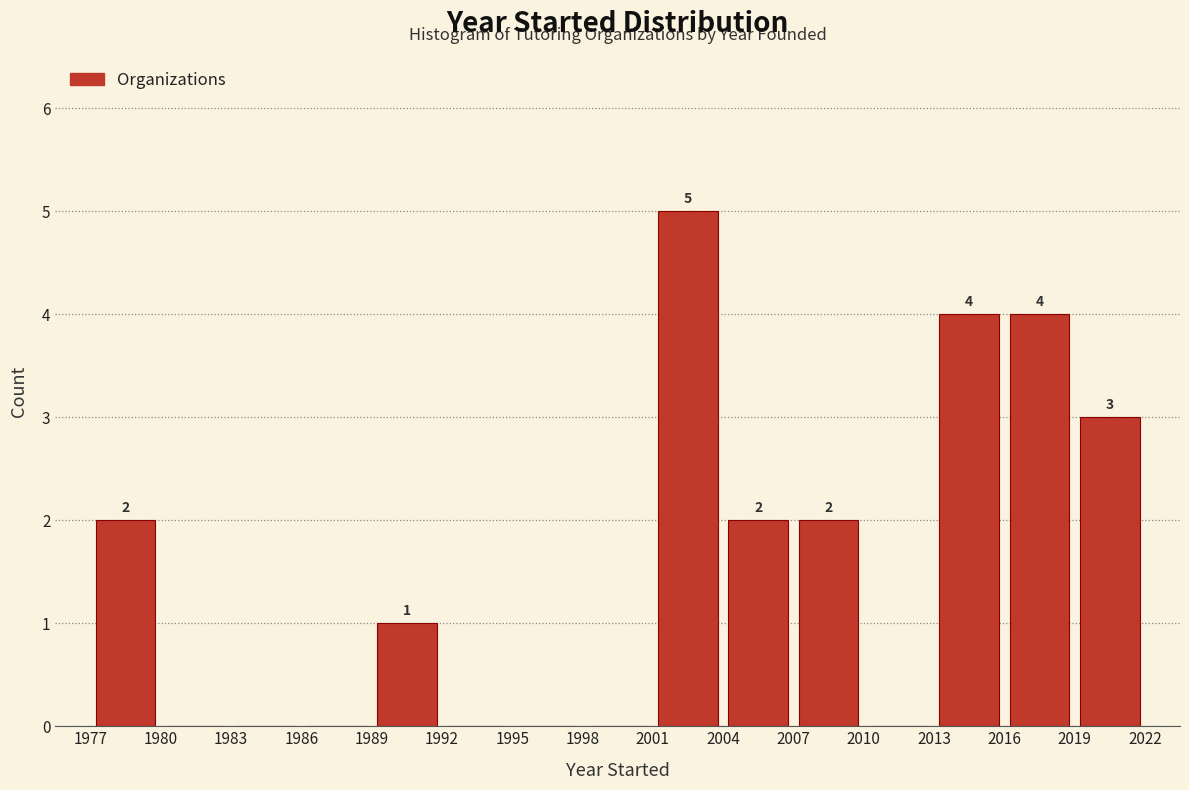

Which range on the x-axis has the tallest bar?

2001 to 2004